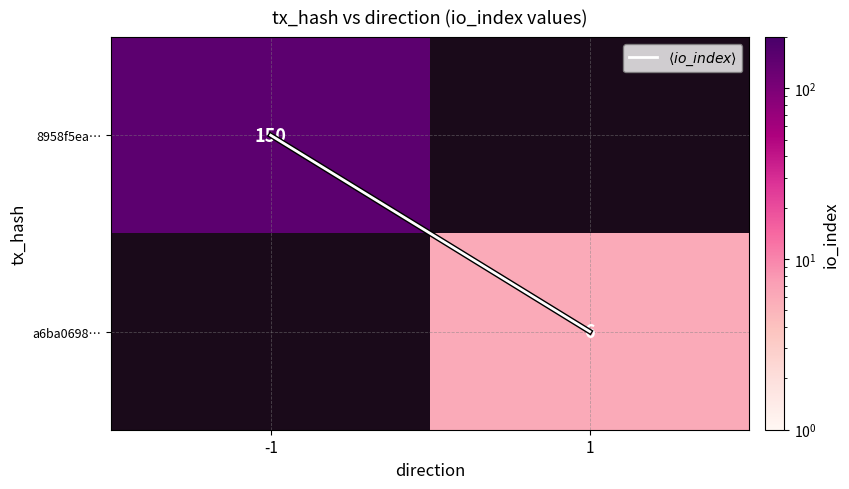

At which label is 8958f5ea… closest to 150?

-1